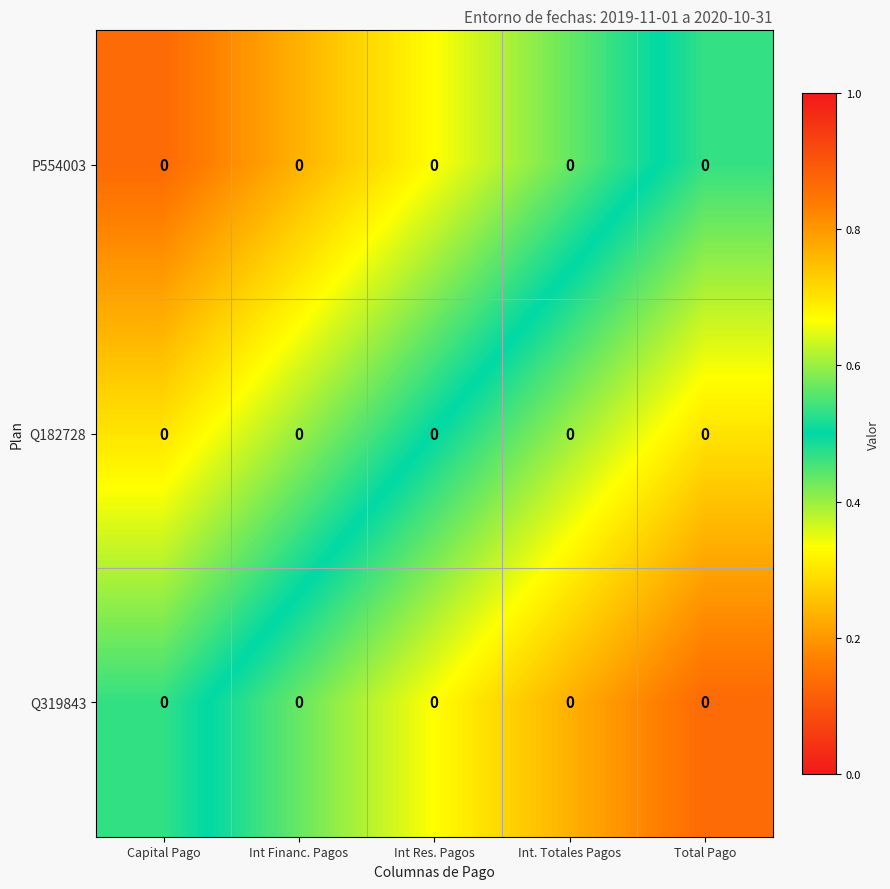

Rank the series by their average value, from lowest to highest.

P554003, Q182728, Q319843